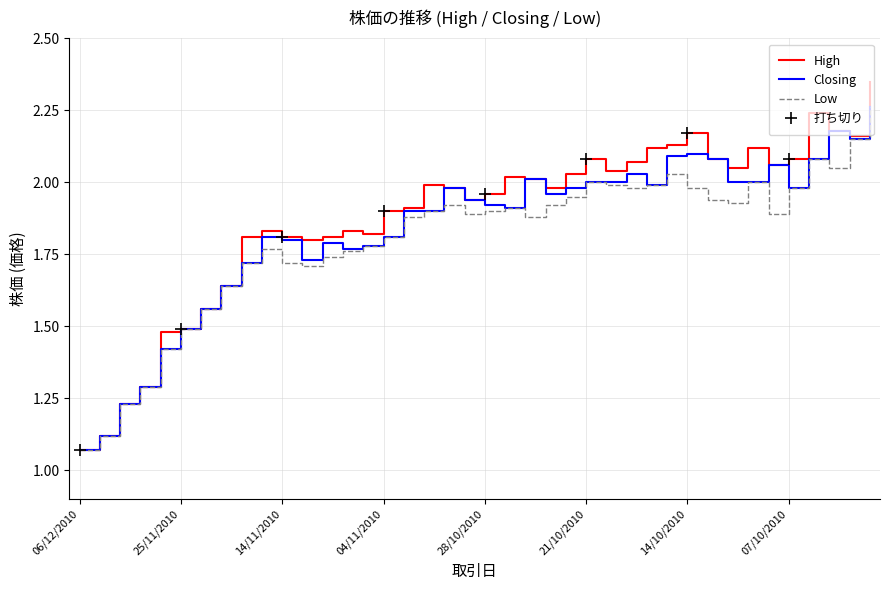

The Low series shows 1.0 at 21/10/2010. True or false?

False